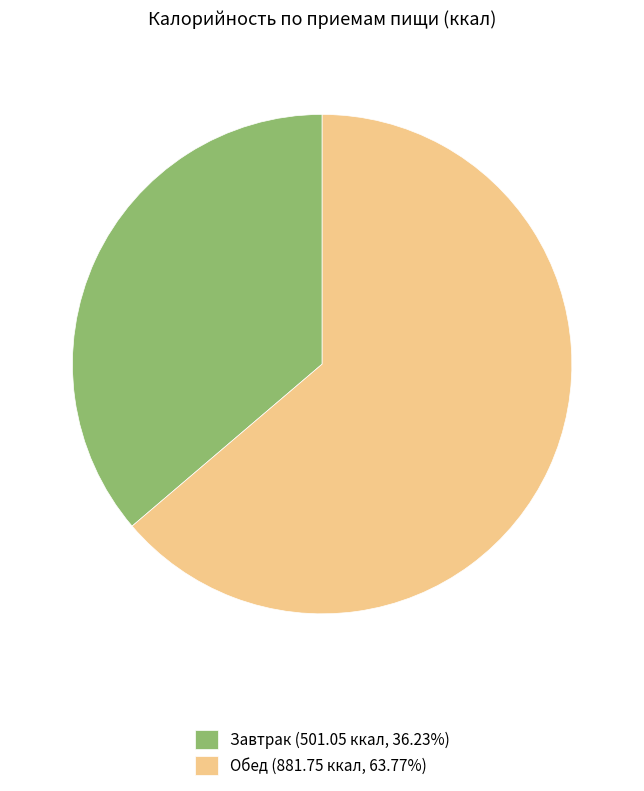

True or false: Завтрак accounts for 36% of the total.

True